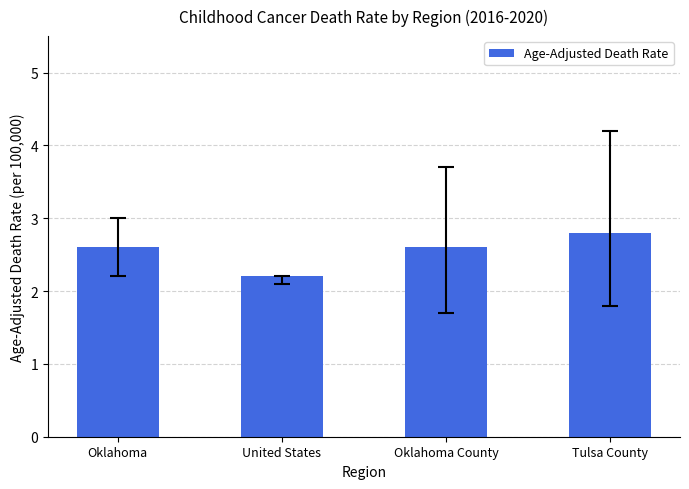

Reading left to right, transcribe all the data shown in this chart.

Oklahoma=2.6	United States=2.2	Oklahoma County=2.6	Tulsa County=2.8